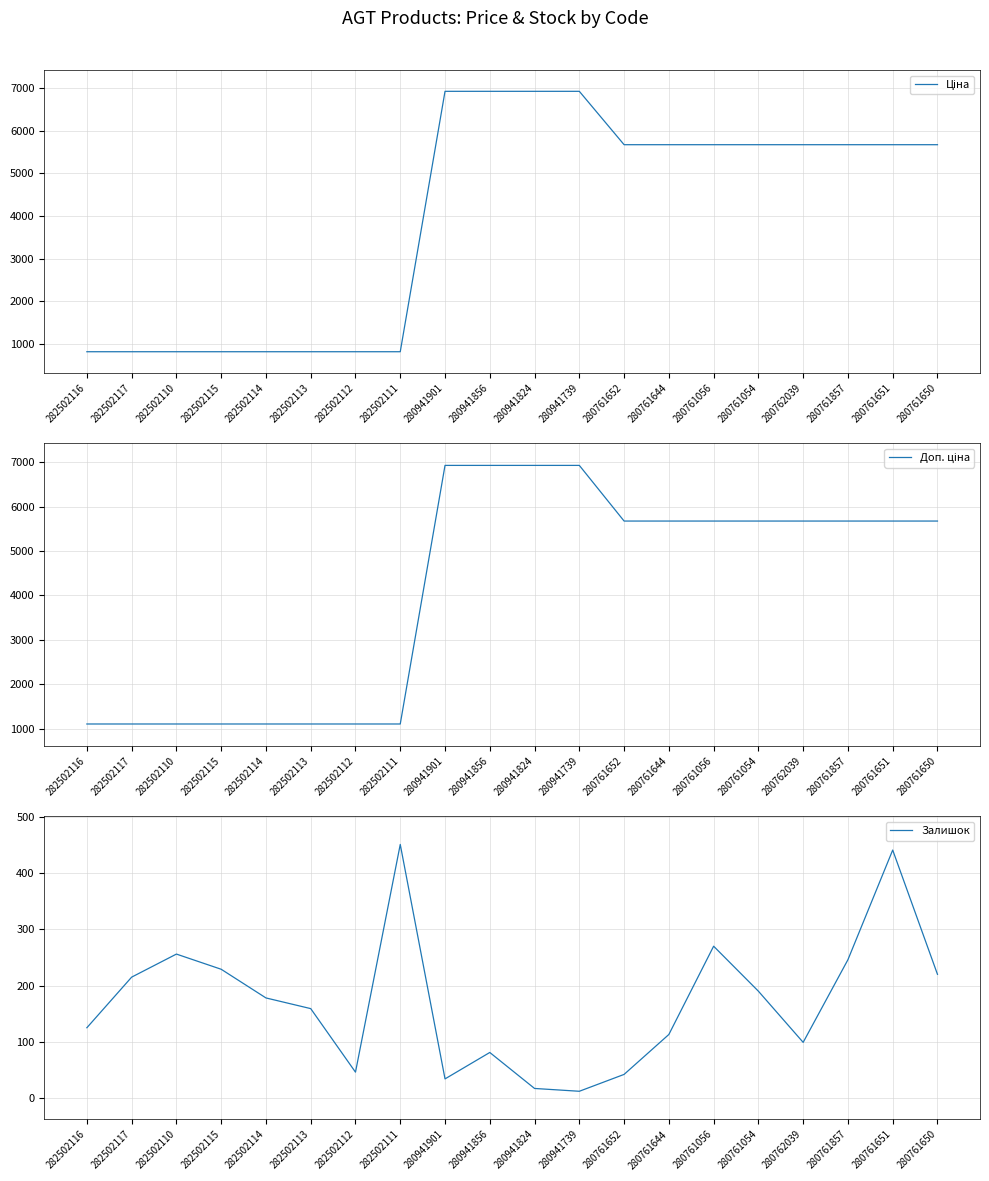

How many distinct data groups are displayed?

3